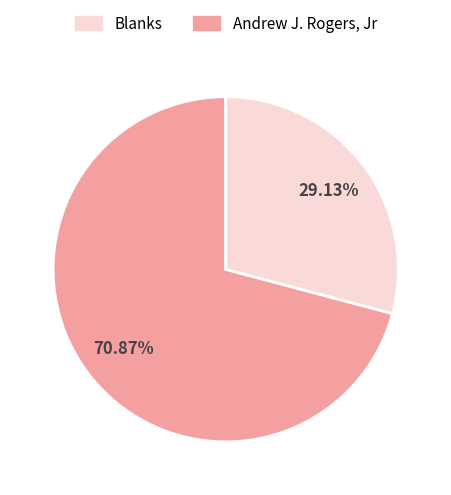

Is there a majority slice in this chart?

Yes